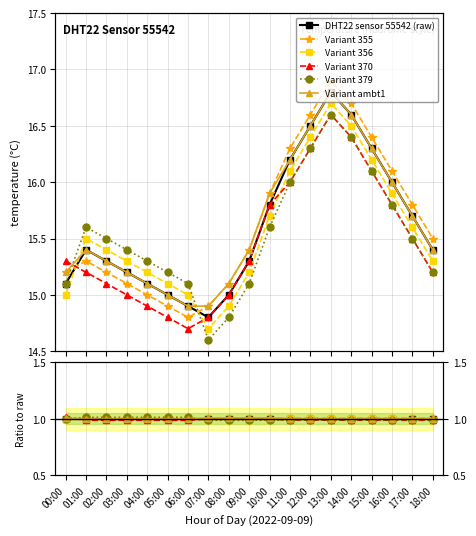

Reading left to right, what are all the values shown in this chart?

DHT22 sensor 55542 (raw): 00:00=1.0	01:00=1.0	02:00=1.0	03:00=1.0	04:00=1.0	05:00=1.0	06:00=1.0	07:00=1.0	08:00=1.0	09:00=1.0	10:00=1.0	11:00=1.0	12:00=1.0	13:00=1.0	14:00=1.0	15:00=1.0	16:00=1.0	17:00=1.0	18:00=1.0
Variant 355: 00:00=1.0	01:00=1.0	02:00=1.0	03:00=1.0	04:00=1.0	05:00=1.0	06:00=1.0	07:00=1.0	08:00=1.0	09:00=1.0	10:00=1.0	11:00=1.0	12:00=1.0	13:00=1.0	14:00=1.0	15:00=1.0	16:00=1.0	17:00=1.0	18:00=1.0
Variant 356: 00:00=1.0	01:00=1.0	02:00=1.0	03:00=1.0	04:00=1.0	05:00=1.0	06:00=1.0	07:00=1.0	08:00=1.0	09:00=1.0	10:00=1.0	11:00=1.0	12:00=1.0	13:00=1.0	14:00=1.0	15:00=1.0	16:00=1.0	17:00=1.0	18:00=1.0
Variant 370: 00:00=1.0	01:00=1.0	02:00=1.0	03:00=1.0	04:00=1.0	05:00=1.0	06:00=1.0	07:00=1.0	08:00=1.0	09:00=1.0	10:00=1.0	11:00=1.0	12:00=1.0	13:00=1.0	14:00=1.0	15:00=1.0	16:00=1.0	17:00=1.0	18:00=1.0
Variant 379: 00:00=1.0	01:00=1.0	02:00=1.0	03:00=1.0	04:00=1.0	05:00=1.0	06:00=1.0	07:00=1.0	08:00=1.0	09:00=1.0	10:00=1.0	11:00=1.0	12:00=1.0	13:00=1.0	14:00=1.0	15:00=1.0	16:00=1.0	17:00=1.0	18:00=1.0
Variant ambt1: 00:00=1.0	01:00=1.0	02:00=1.0	03:00=1.0	04:00=1.0	05:00=1.0	06:00=1.0	07:00=1.0	08:00=1.0	09:00=1.0	10:00=1.0	11:00=1.0	12:00=1.0	13:00=1.0	14:00=1.0	15:00=1.0	16:00=1.0	17:00=1.0	18:00=1.0